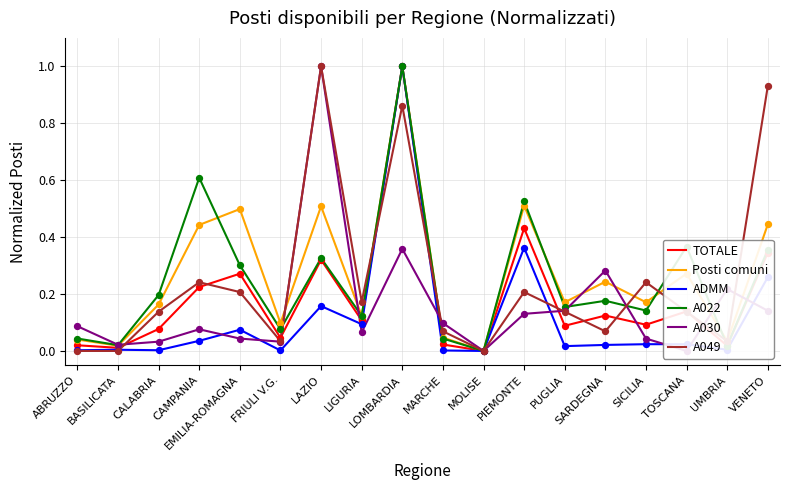

Which series reaches the maximum Y coordinate?

TOTALE